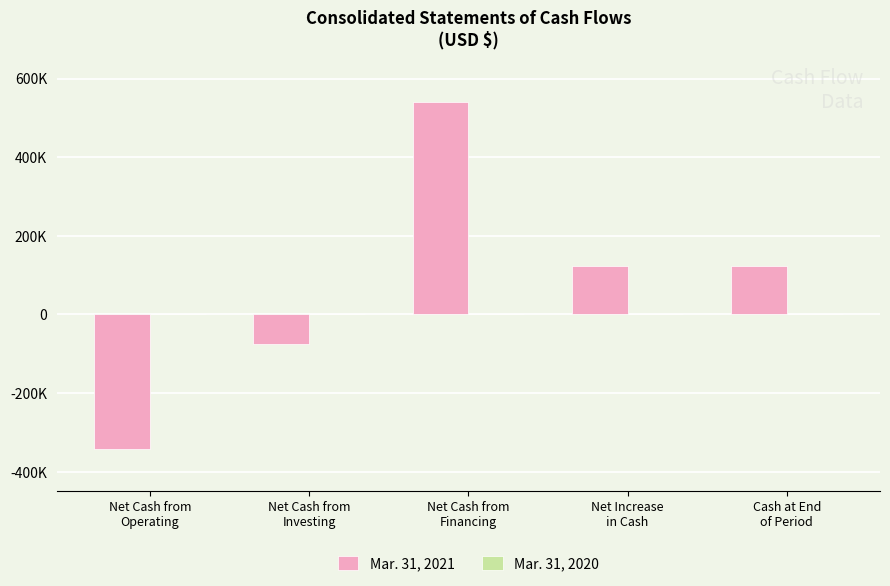

Does the chart contain stacked bars?

No